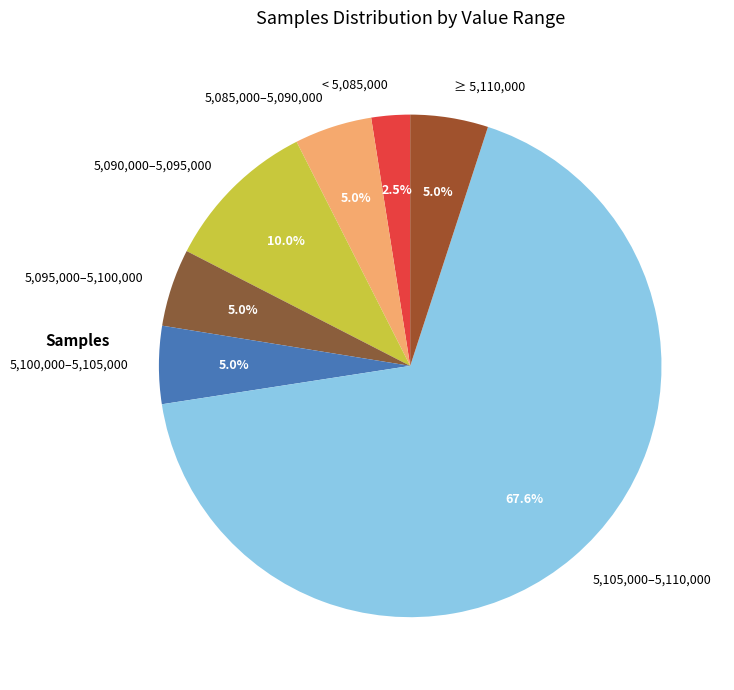

Which has a higher value, 5,095,000–5,100,000 or 5,105,000–5,110,000?

5,105,000–5,110,000